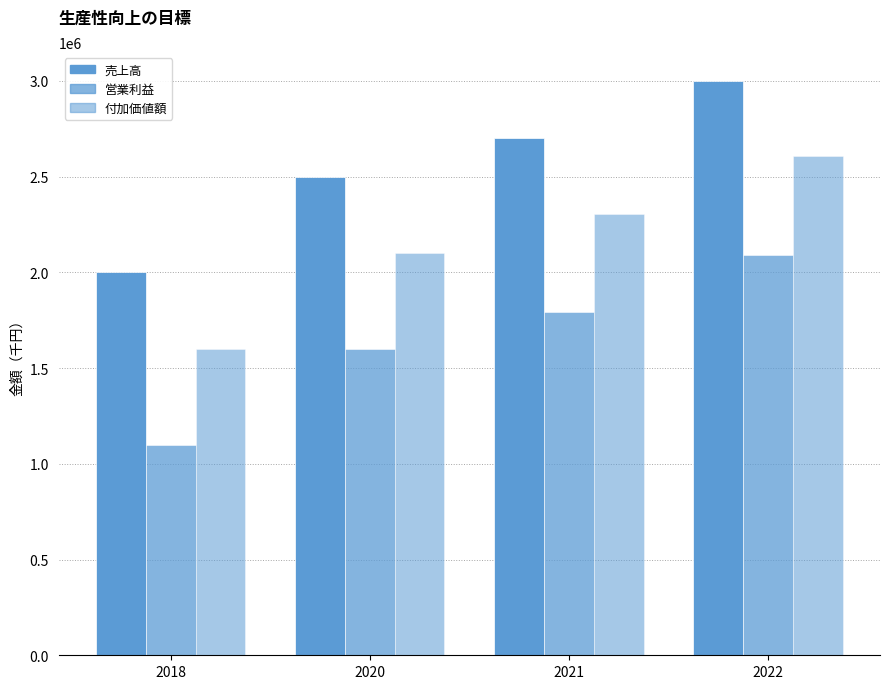

How many values in the 営業利益 series are below 1790000?

2